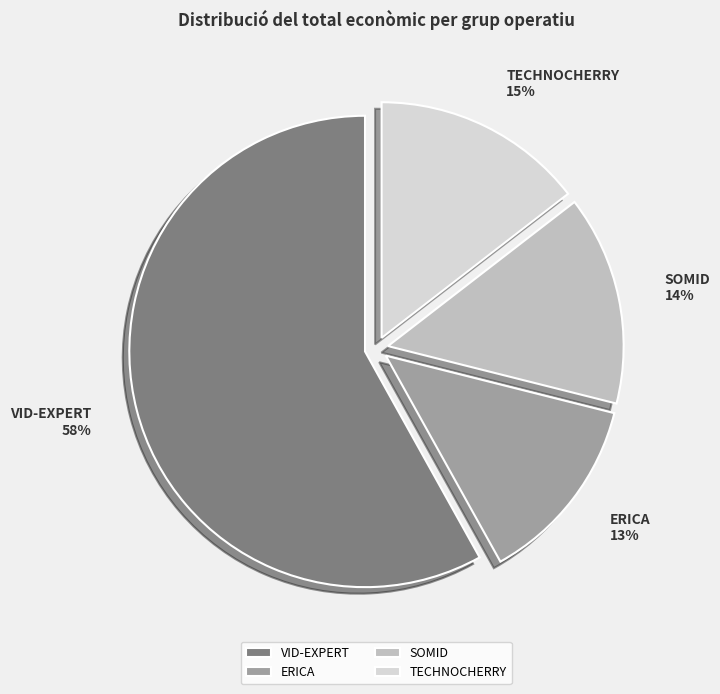

To the nearest percent, what is the combined percentage of VID-EXPERT and TECHNOCHERRY?

73%